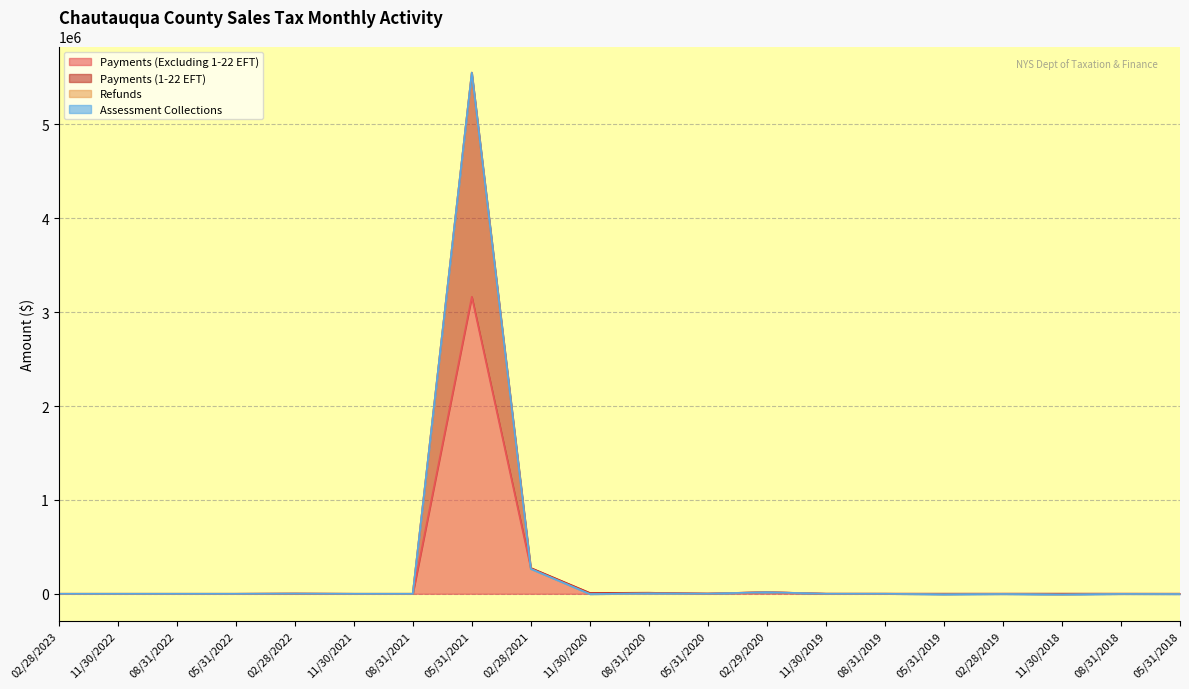

In Payments (Excluding 1-22 EFT), how many points are higher than both neighbors (excluding endpoints)?

6